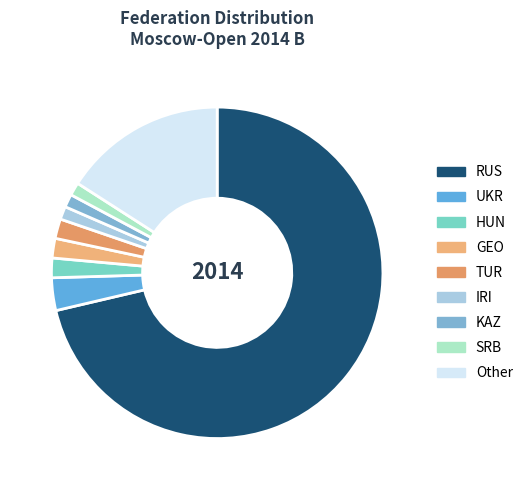

Do IRI and RUS together represent more than half of the pie?

Yes